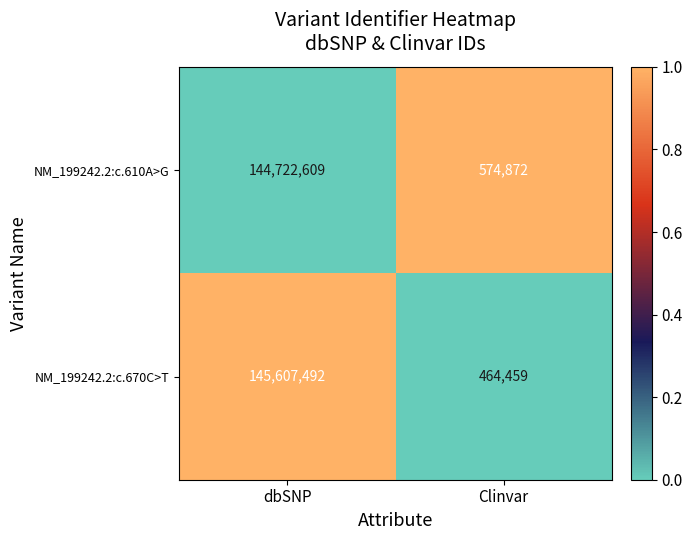

Reading left to right, list all the values displayed in this chart.

NM_199242.2:c.610A>G: dbSNP=144722609	Clinvar=574872
NM_199242.2:c.670C>T: dbSNP=145607492	Clinvar=464459